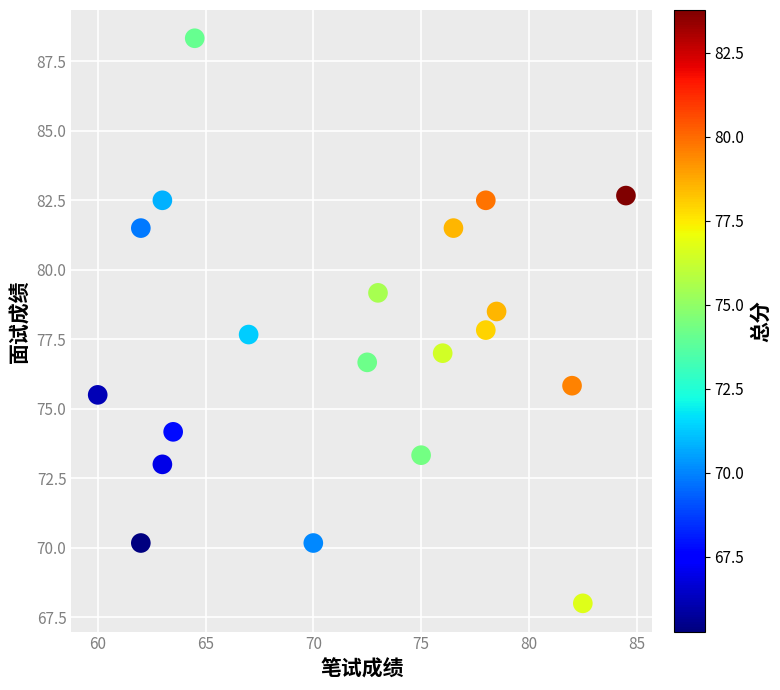

What is the range of X values (max minus min)?

24.5